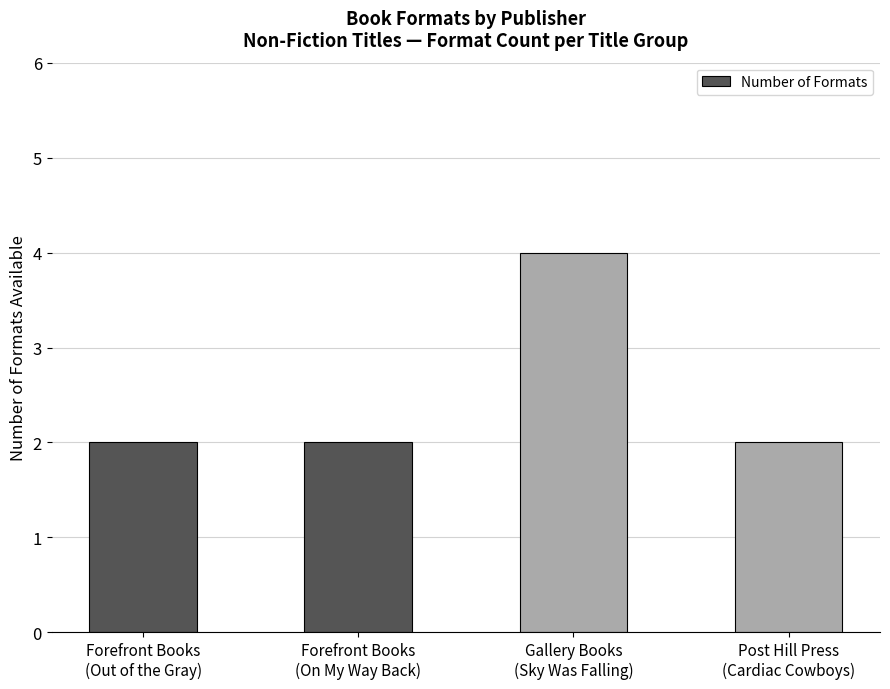

Are the bars grouped side by side (vs. stacked)?

No